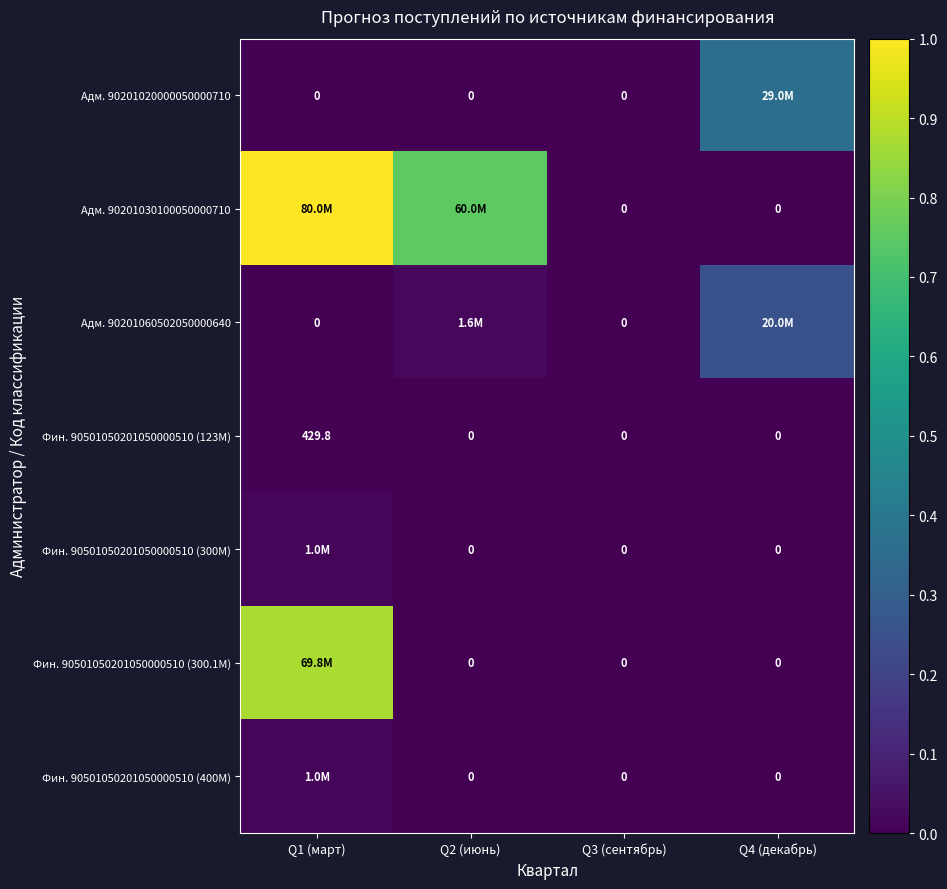

At how many categories does at least one series exceed 0?

3